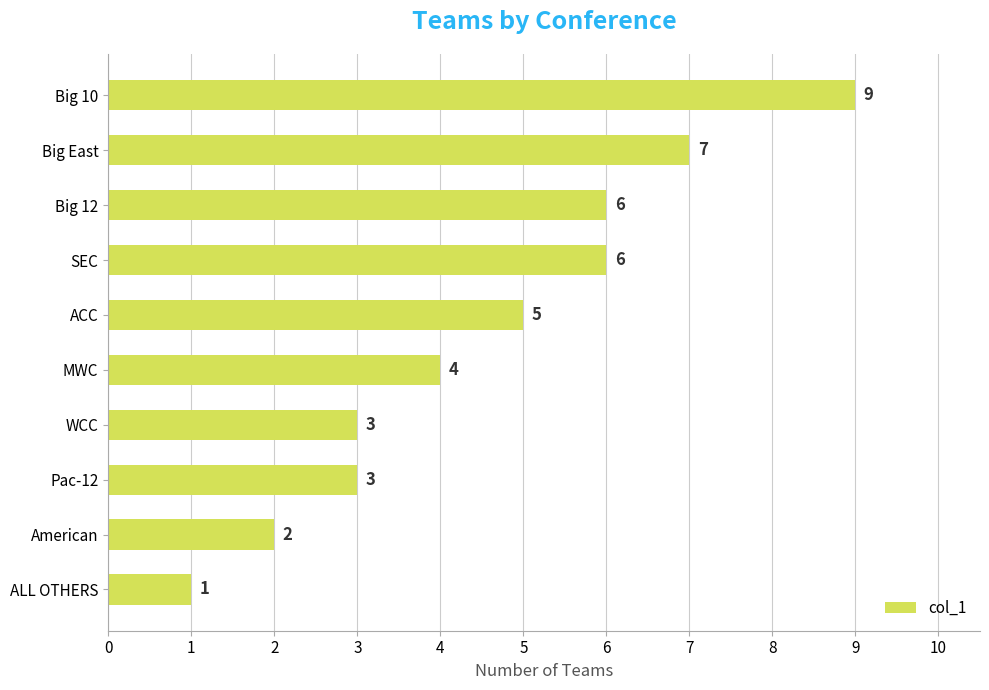

What is the change in value from Big East to Big 10?

+2